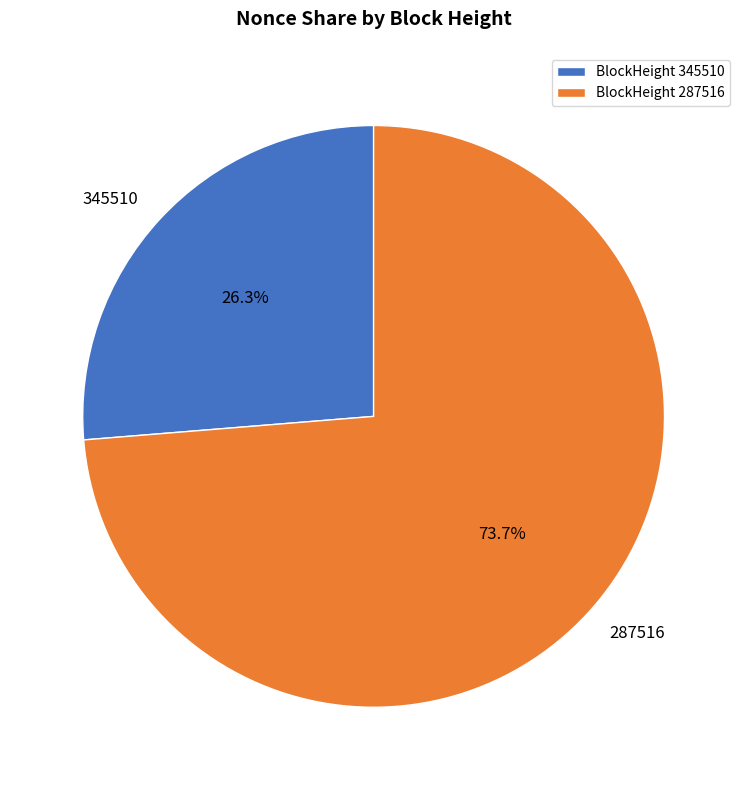

What is the majority slice?

287516